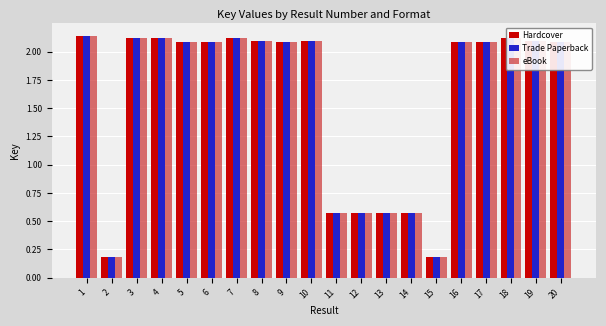

The value of Hardcover at 7 is 0.9. True or false?

False